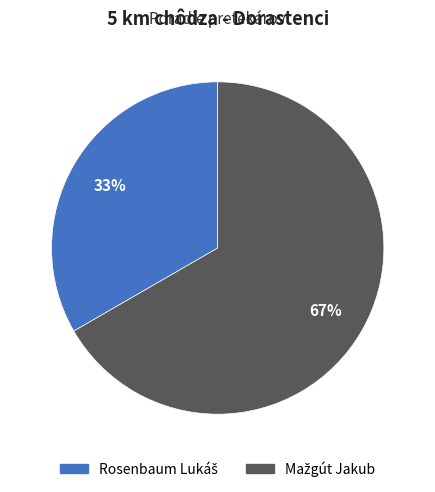

Is there any slice that represents more than half of the pie?

Yes